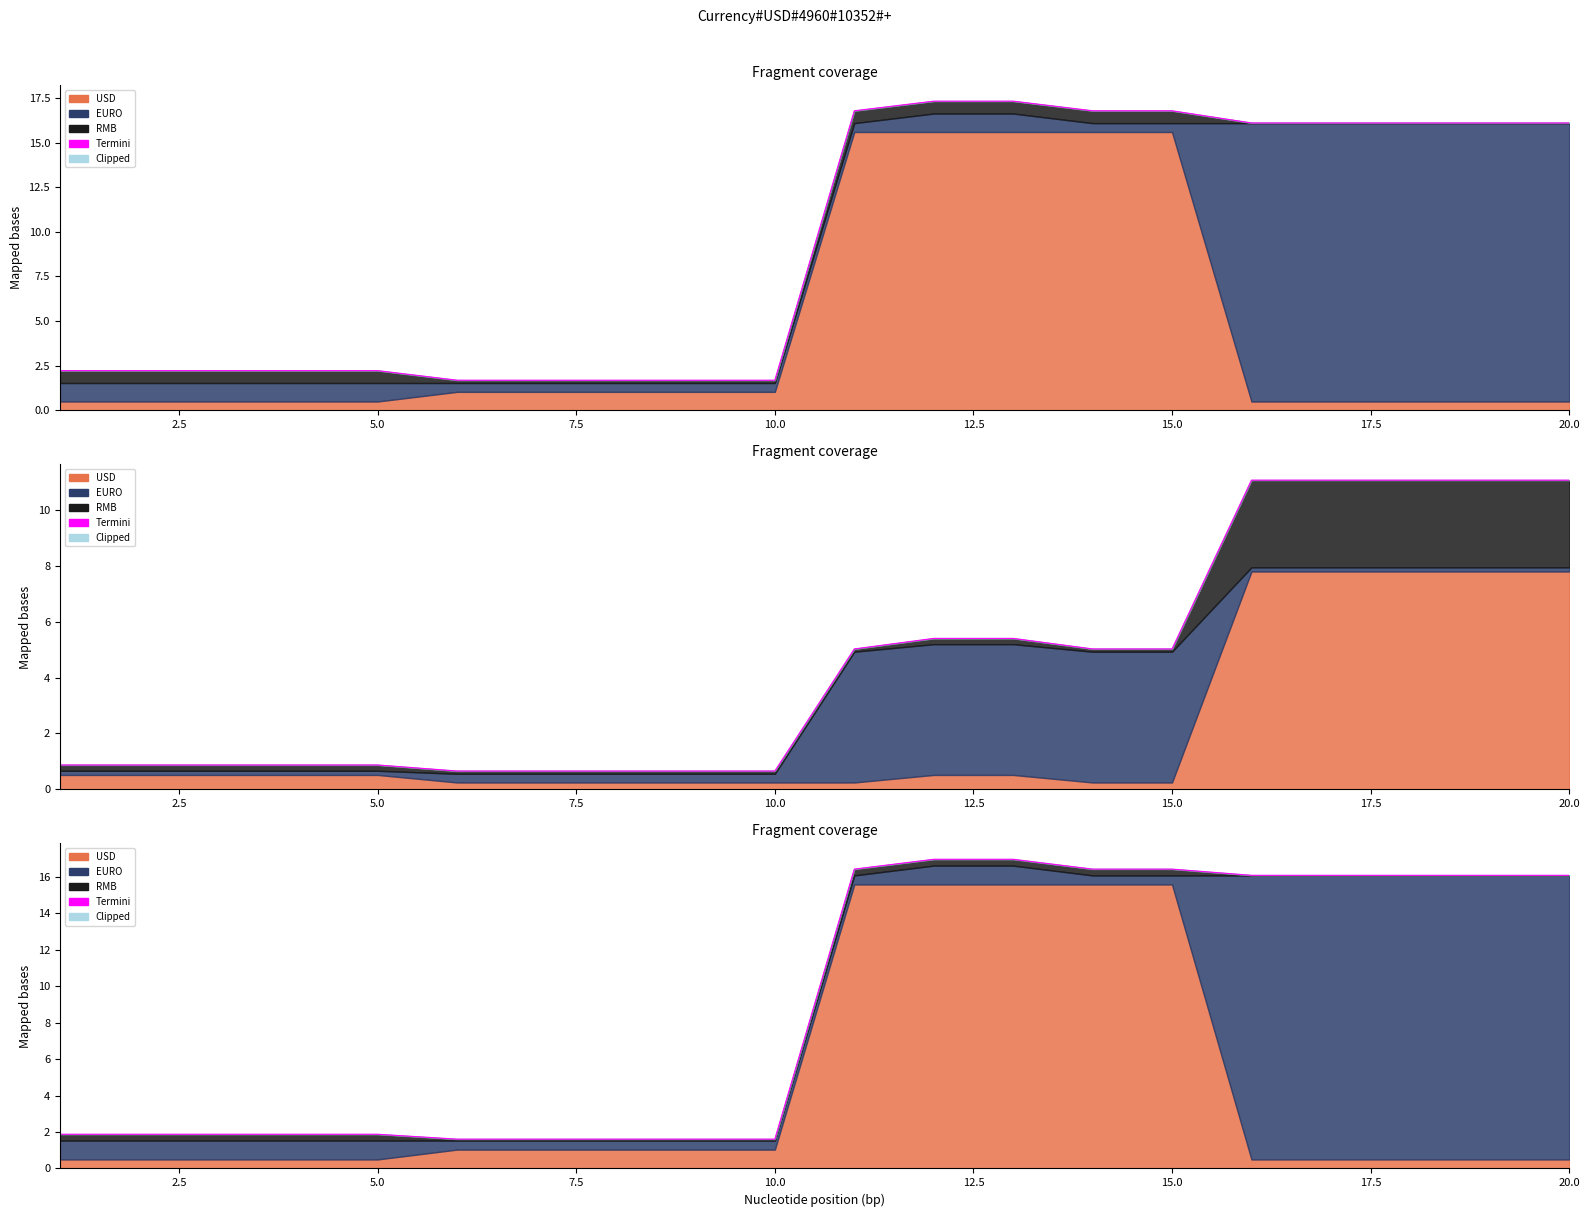

True or false: the data has more than 0 interior local peaks.

False